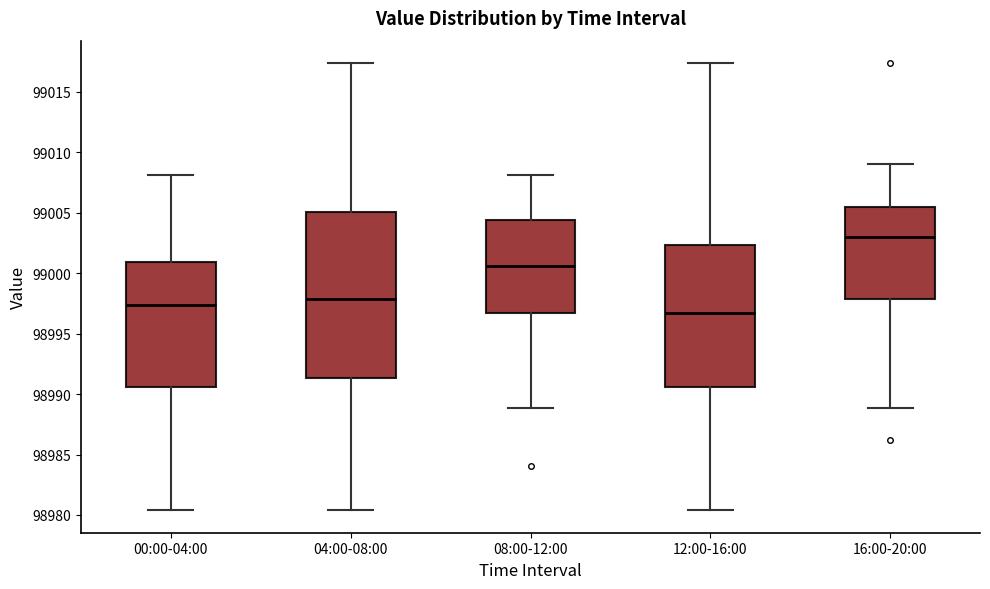

Reading left to right, transcribe this box plot: for each box, give where its median line is, the range the box spans, and where its two whiskers end, as read against the y-axis. The values are not printed on the chart, so give them approximately, as read against the axis.

00:00-04:00: median 98997.5, box 98990.5 to 99001.0, whiskers 98980.5 to 99008.0
04:00-08:00: median 98998.0, box 98991.5 to 99005.0, whiskers 98980.5 to 99017.5
08:00-12:00: median 99000.5, box 98996.5 to 99004.5, whiskers 98989.0 to 99008.0
12:00-16:00: median 98996.5, box 98990.5 to 99002.5, whiskers 98980.5 to 99017.5
16:00-20:00: median 99003.0, box 98998.0 to 99005.5, whiskers 98989.0 to 99009.0